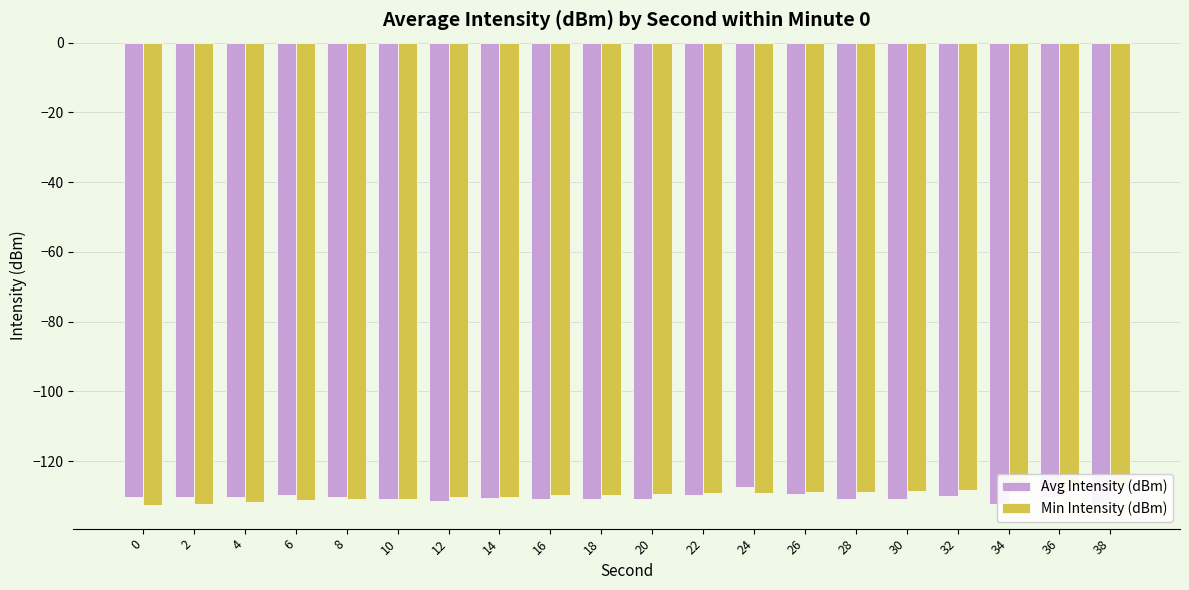

Reading left to right, list all the values displayed in this chart.

Avg Intensity (dBm): 0=-130.4	2=-130.3	4=-130.4	6=-129.8	8=-130.3	10=-131.0	12=-131.6	14=-130.7	16=-130.8	18=-131.0	20=-130.8	22=-129.7	24=-127.4	26=-129.4	28=-130.9	30=-130.8	32=-129.9	34=-132.3	36=-130.4	38=-132.2
Min Intensity (dBm): 0=-132.8	2=-132.3	4=-131.7	6=-131.2	8=-130.9	10=-130.8	12=-130.4	14=-130.3	16=-129.8	18=-129.7	20=-129.4	22=-129.3	24=-129.1	26=-128.9	28=-128.8	30=-128.5	32=-128.3	34=-128.1	36=-127.4	38=-127.0